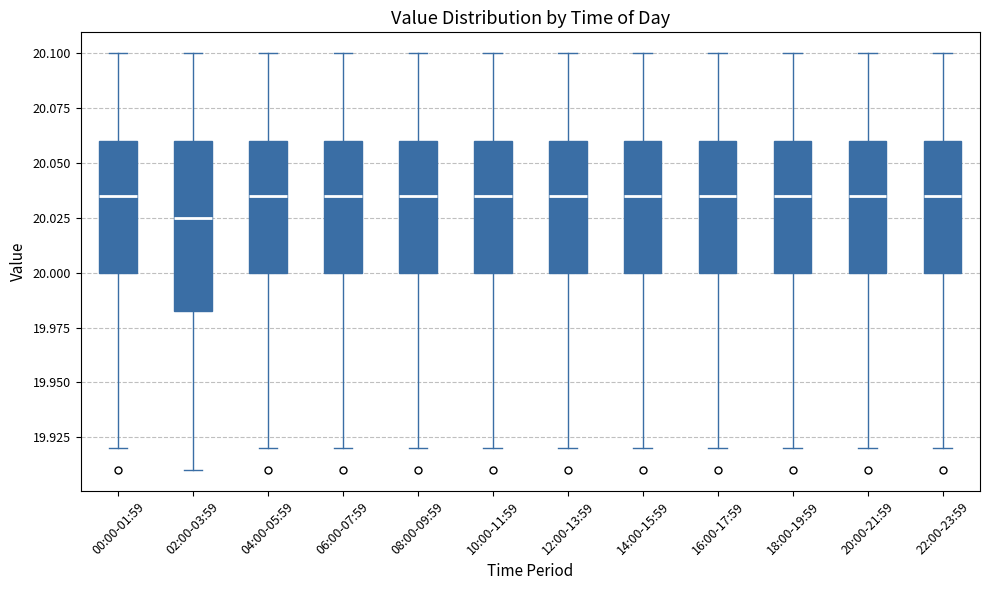

Which box has the lowest median line?

02:00-03:59